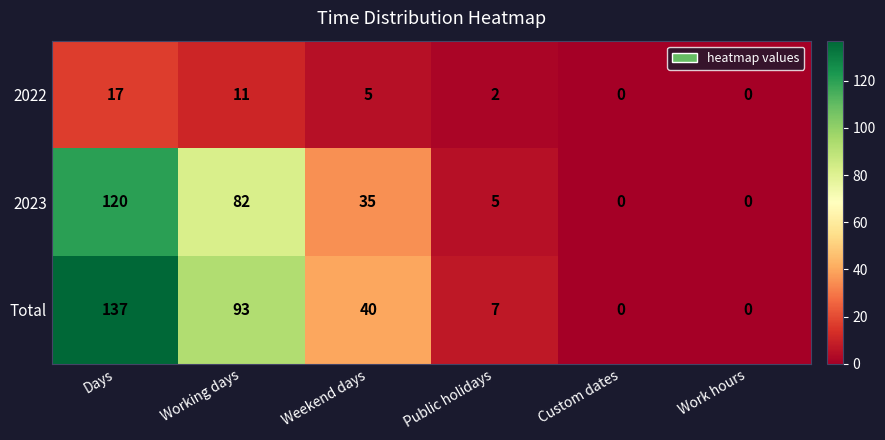

How many series are shown in this chart?

3